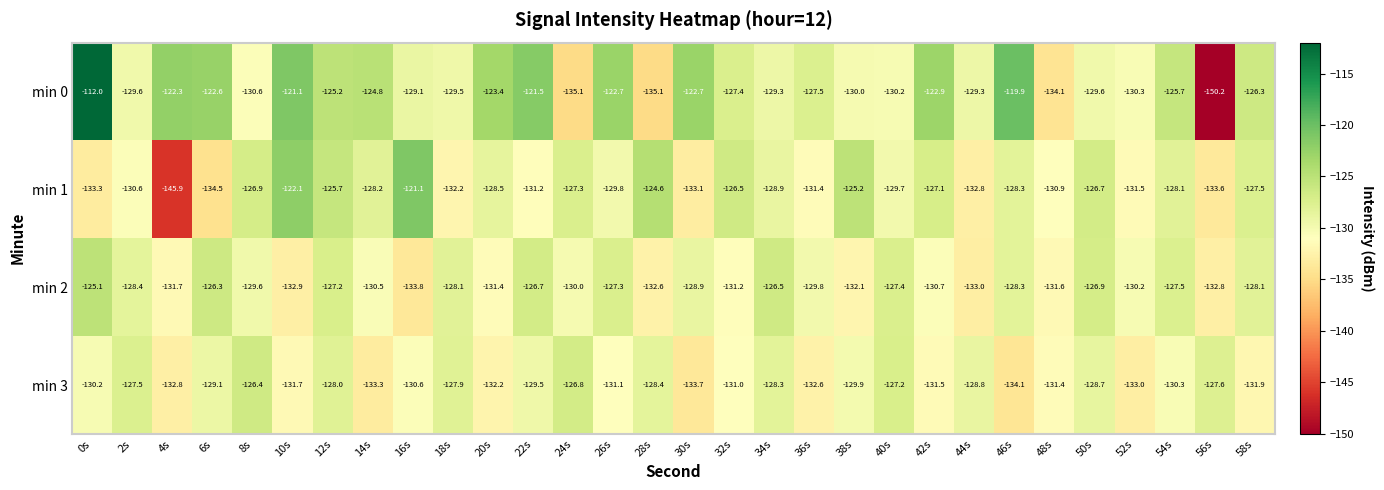

What is the maximum value shown in the chart?

-112.0